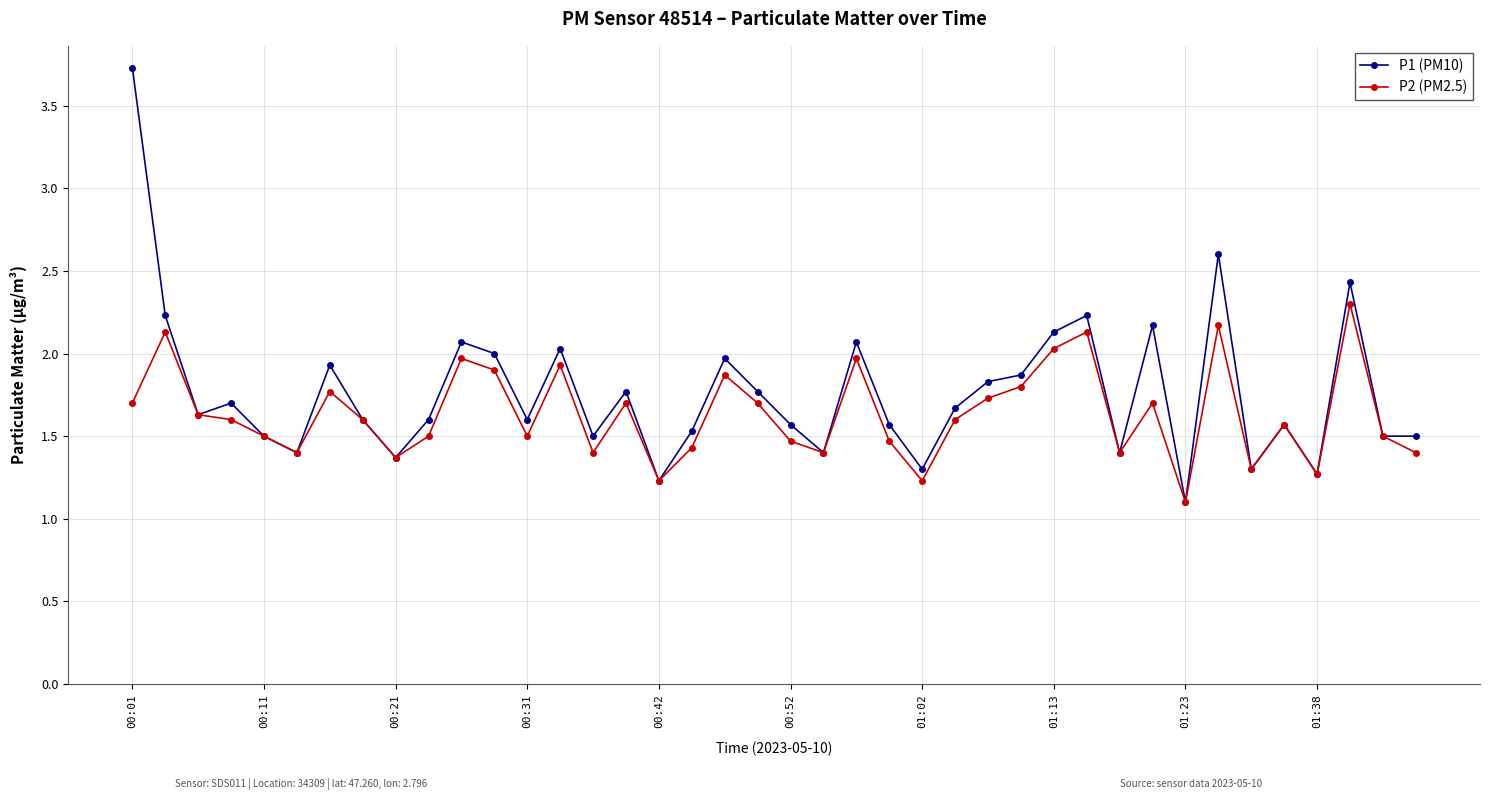

True or false: P2 (PM2.5) has more than 1 interior local peaks.

True